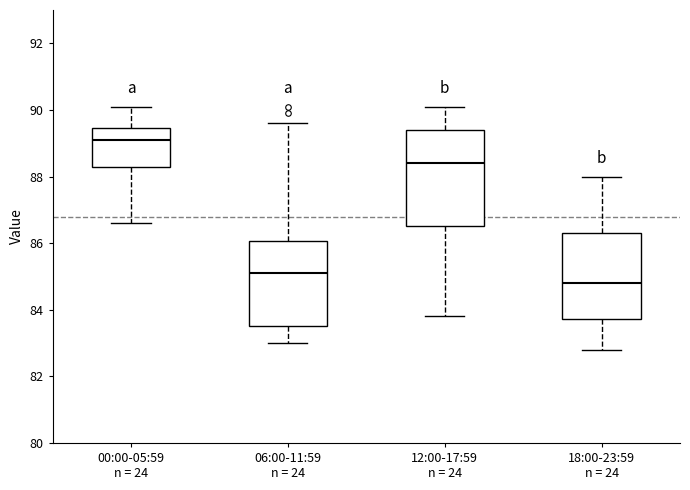

Reading left to right, transcribe this box plot: for each box, give where its median line is, the range the box spans, and where its two whiskers end, as read against the y-axis. The values are not printed on the chart, so give them approximately, as read against the axis.

00:00-05:59 n = 24: median 89.2, box 88.2 to 89.4, whiskers 86.6 to 90.2
06:00-11:59 n = 24: median 85.2, box 83.6 to 86.0, whiskers 83.0 to 89.6
12:00-17:59 n = 24: median 88.4, box 86.6 to 89.4, whiskers 83.8 to 90.2
18:00-23:59 n = 24: median 84.8, box 83.8 to 86.4, whiskers 82.8 to 88.0